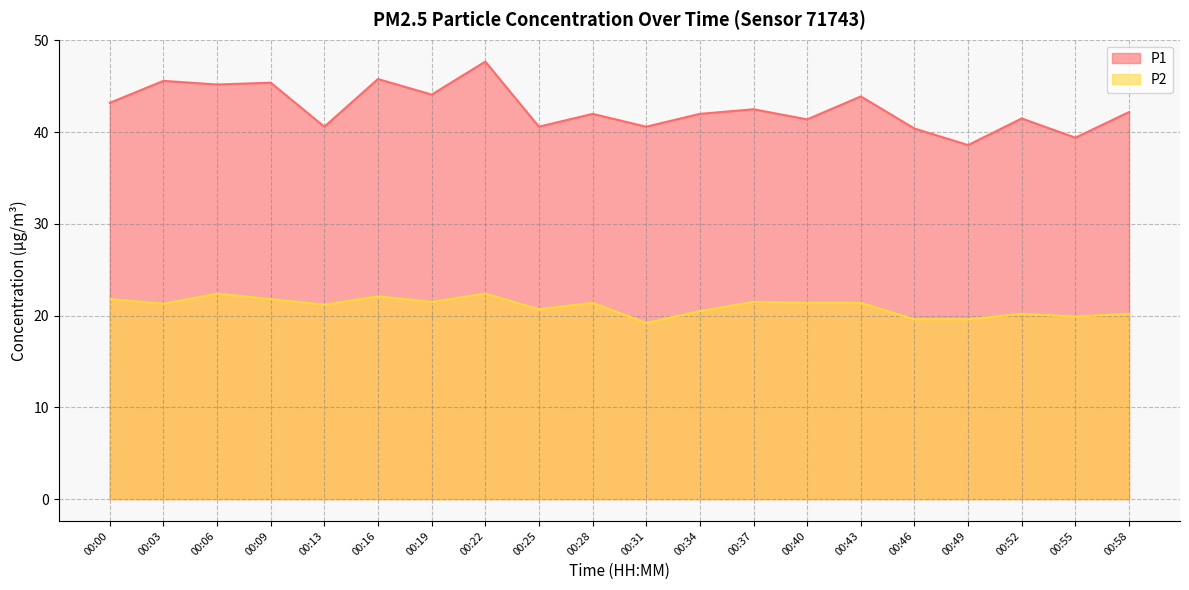

Which series has the largest total across all categories?

P1